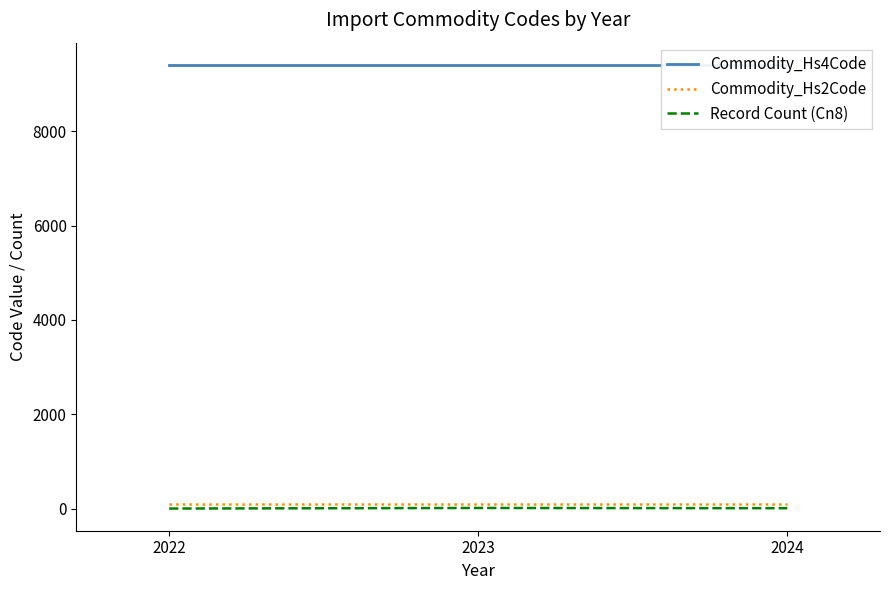

What is the approximate value of Commodity_Hs4Code at 2022?

9405